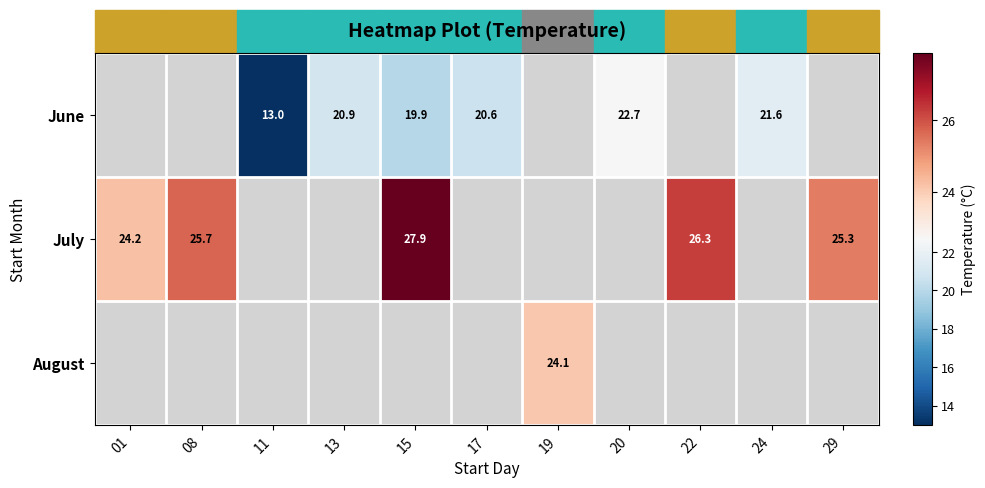

Is it true that June equals 11.3 at 15?

False